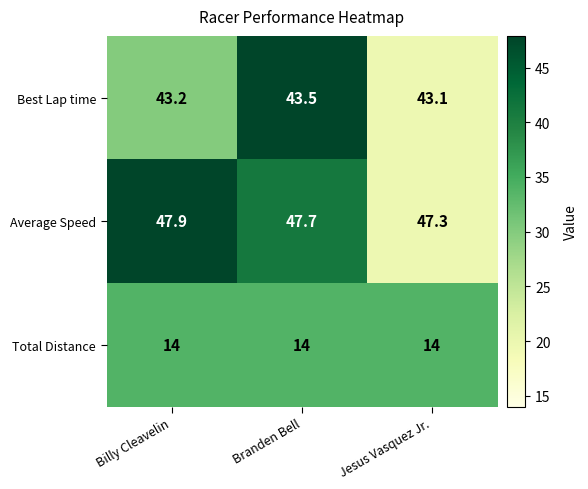

Count the number of categories in the chart.

3